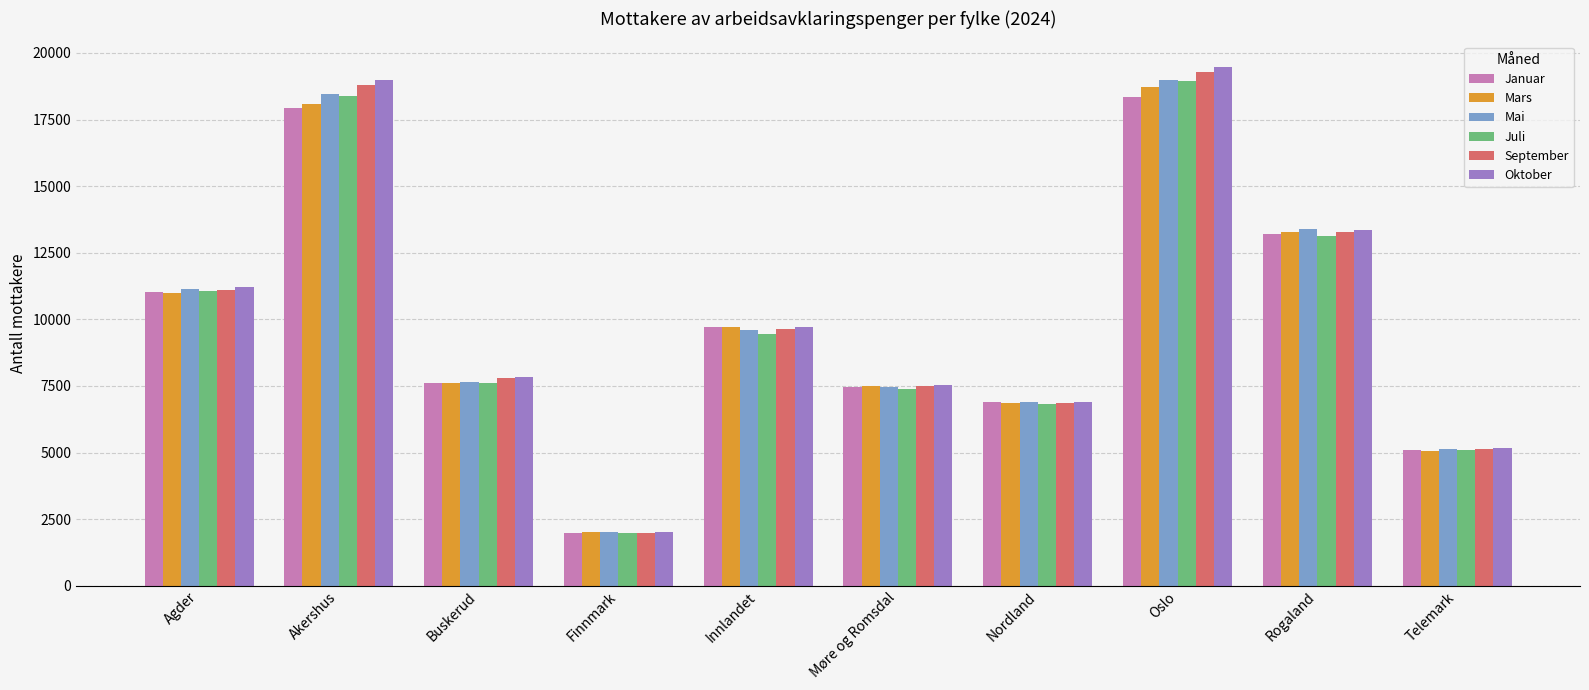

Which series has the widest spread of values?

Oktober